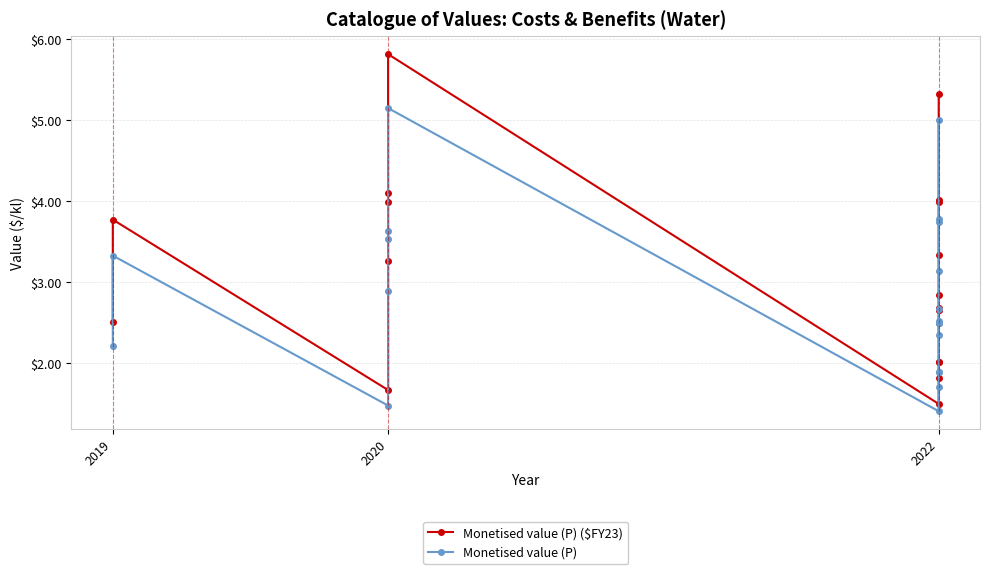

What is the difference between the second highest and second lowest values in the Monetised value (P) series?

3.5